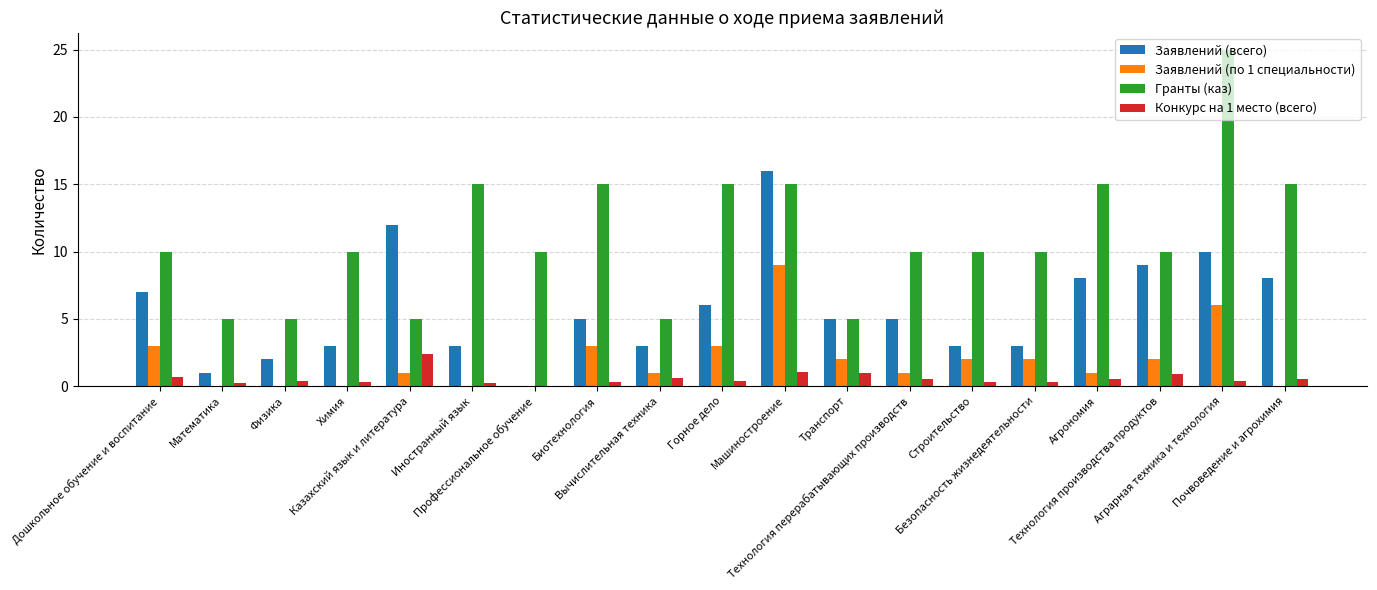

Which series has the largest total across all categories?

Гранты (каз)